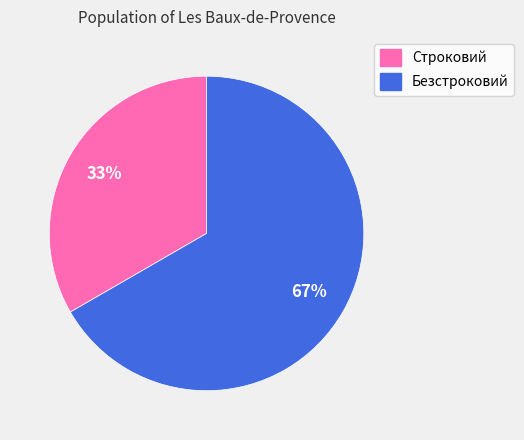

Is the sum of Безстроковий and Строковий greater than half?

Yes